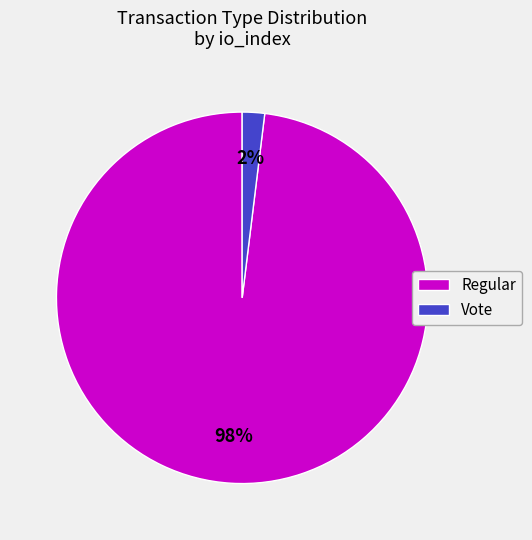

To the nearest percent, what is the difference between the largest and smallest slice percentages?

96%